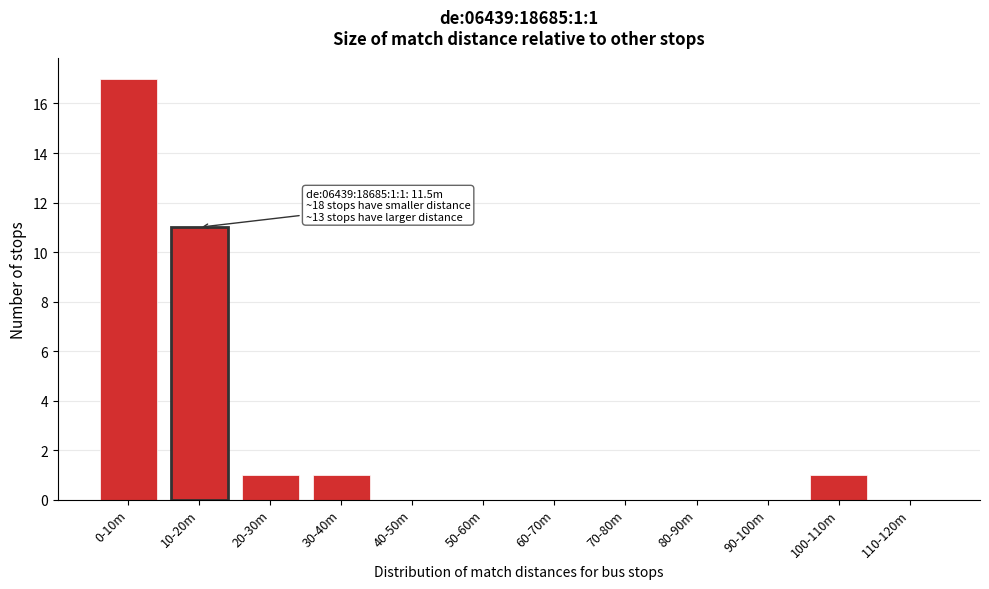

Reading left to right, transcribe all the data shown in this chart.

0-10m=17	10-20m=11	20-30m=1	30-40m=1	40-50m=0	50-60m=0	60-70m=0	70-80m=0	80-90m=0	90-100m=0	100-110m=1	110-120m=0